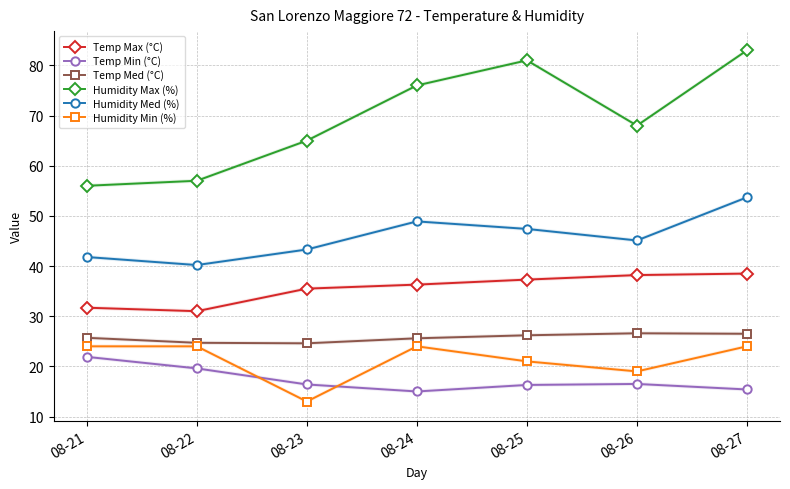

Count the number of data series in this chart.

6